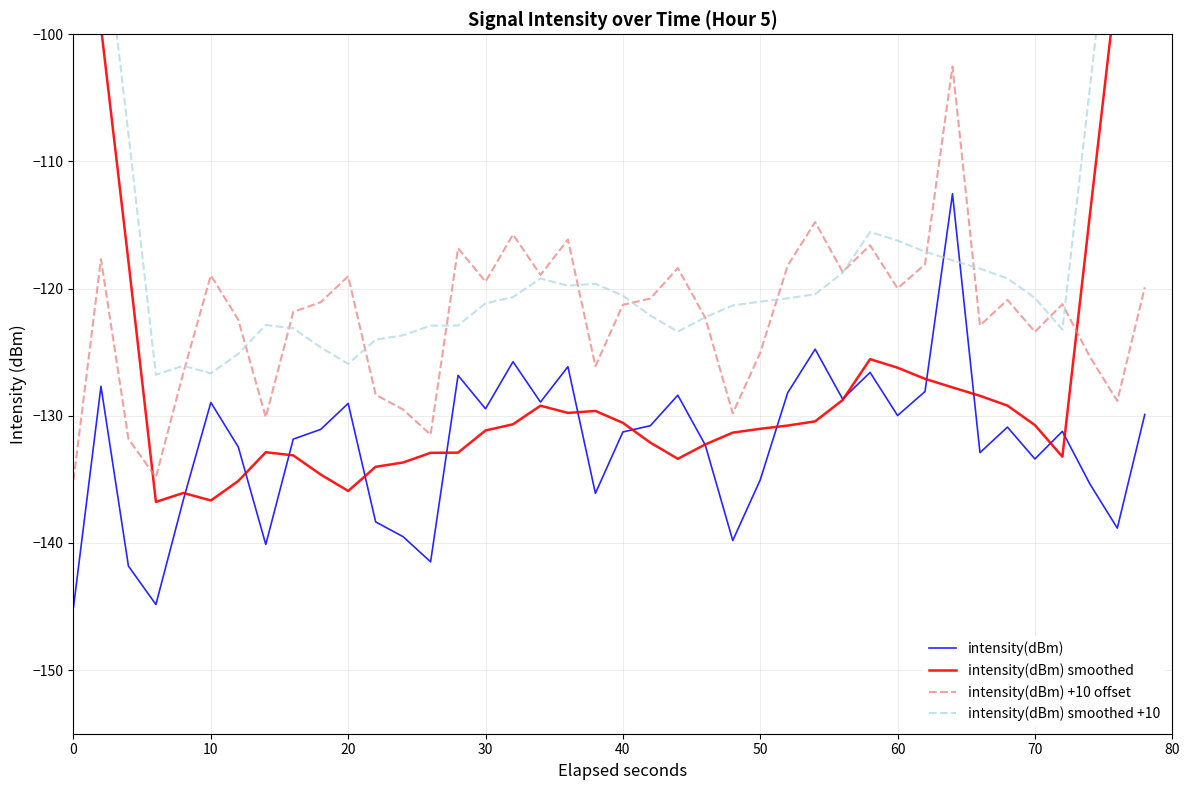

What are all the series names shown in the legend?

intensity(dBm), intensity(dBm) smoothed, intensity(dBm) +10 offset, intensity(dBm) smoothed +10